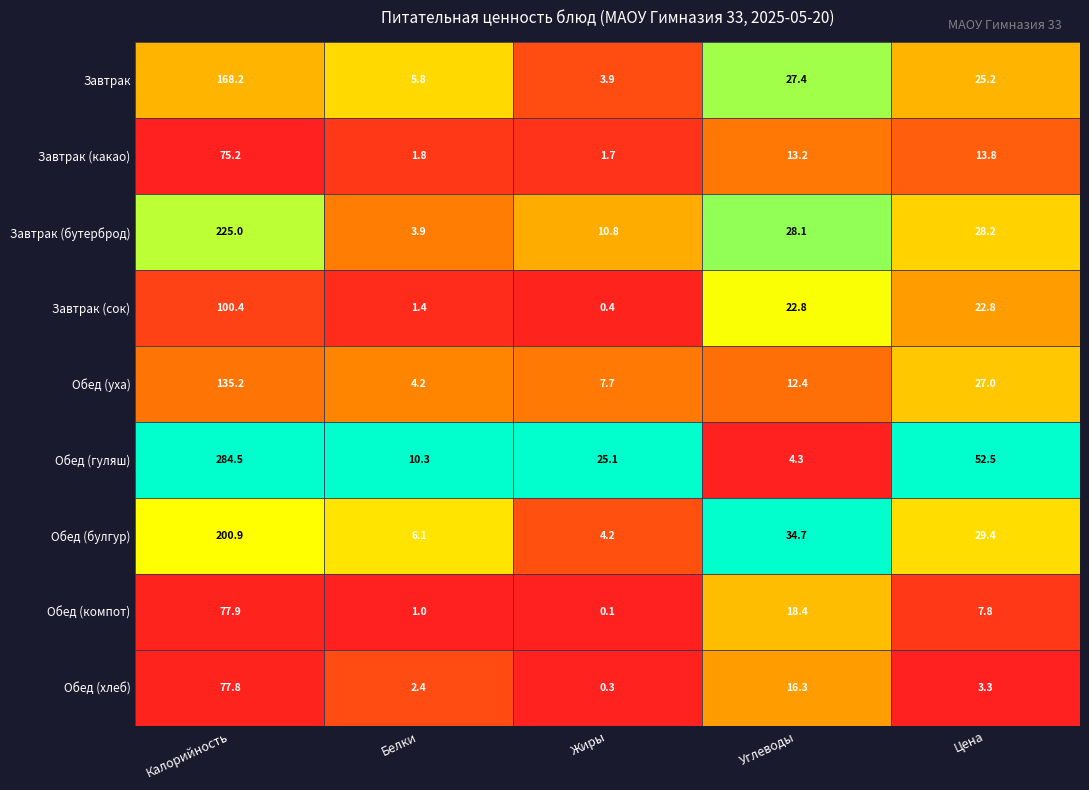

At how many categories does at least one series exceed 0?

5